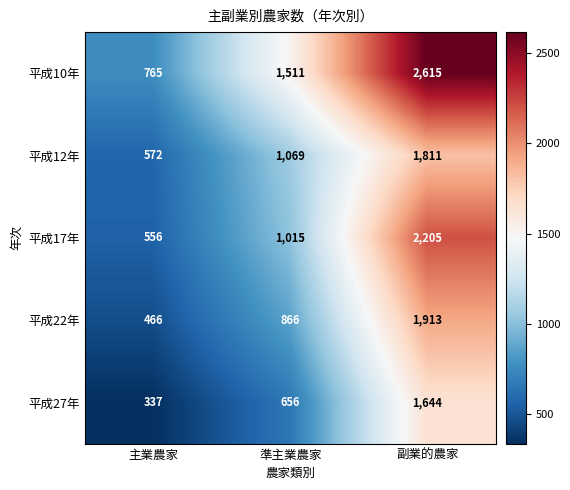

Which category has the highest value across all series?

副業的農家